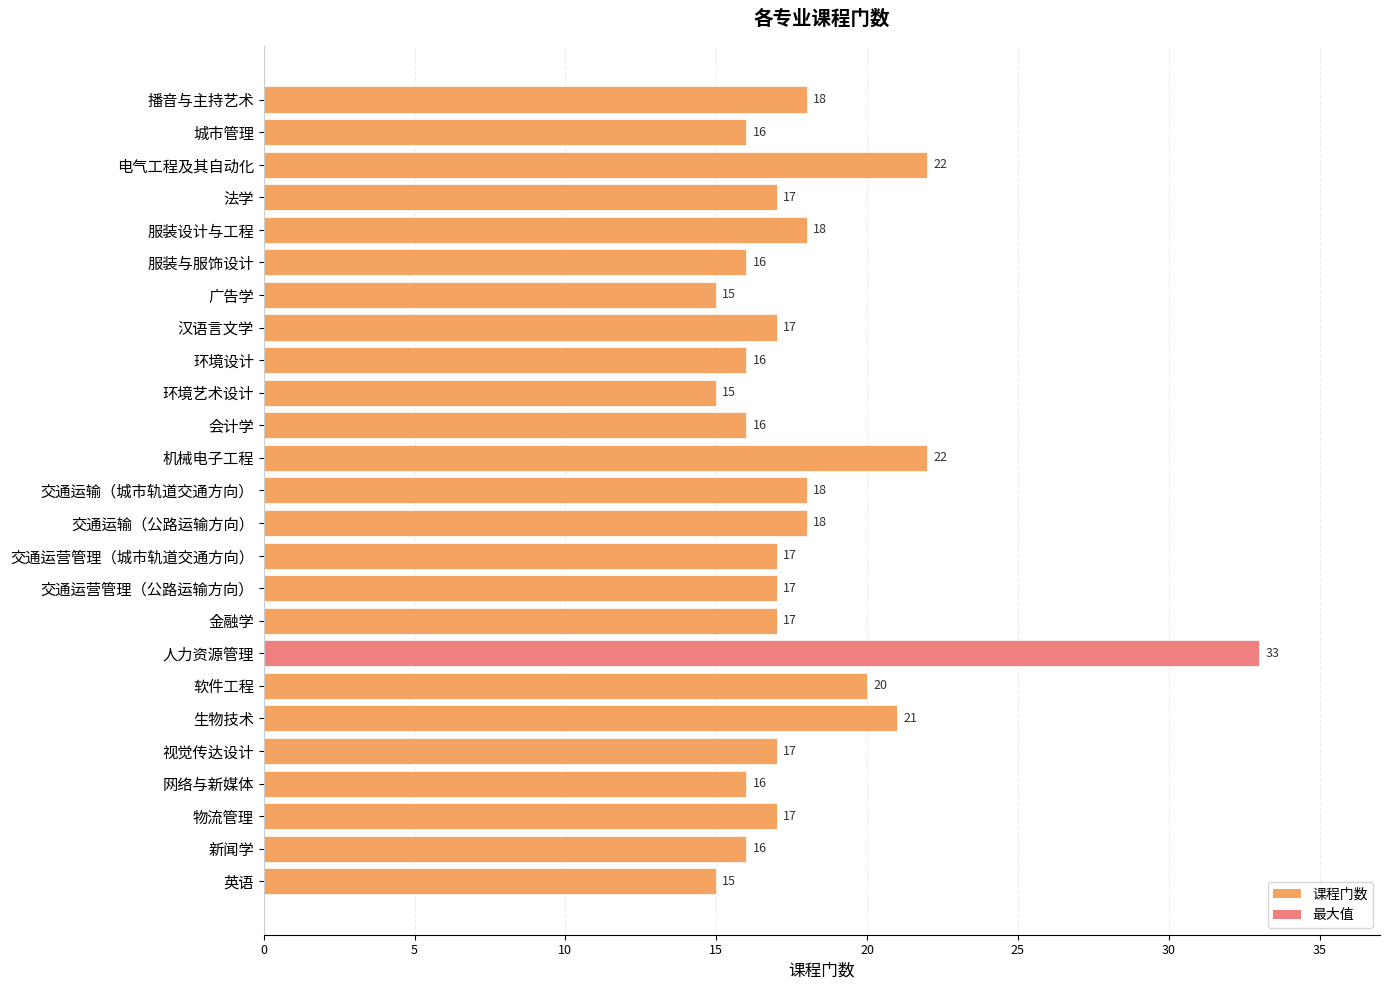

How many bars are there in total?

25